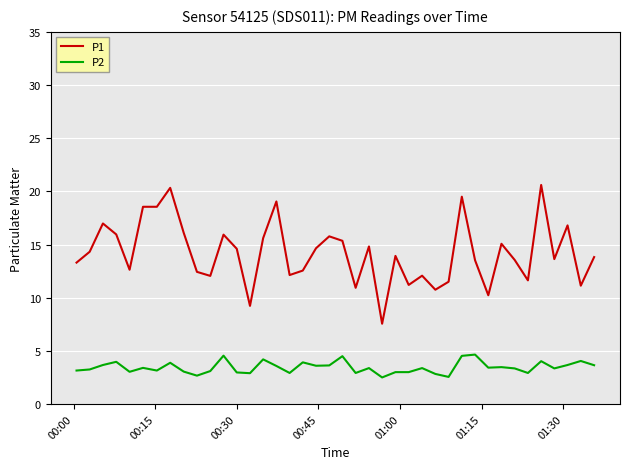

How many values in the P1 series are below 13?

15